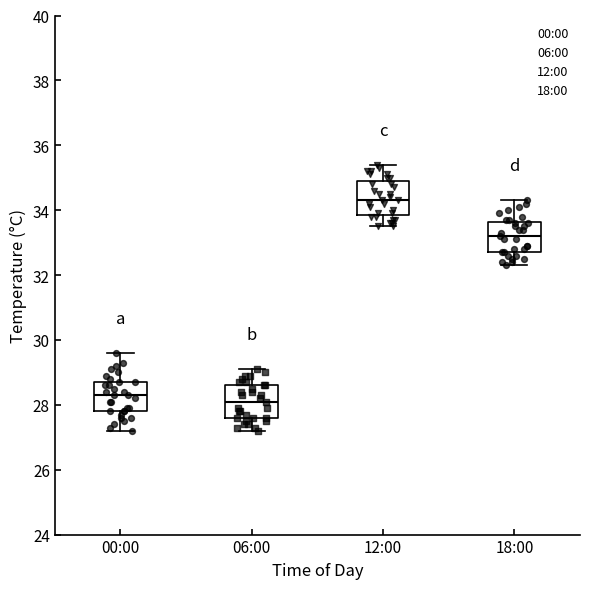

Reading left to right, read every box against the y-axis: the position of its median line, the range the box covers, and the ends of its whiskers. The values are not printed on the chart, so give them approximately, as read against the axis.

00:00: median 28.4, box 27.8 to 28.8, whiskers 27.2 to 29.6
06:00: median 28.2, box 27.6 to 28.6, whiskers 27.2 to 29.2
12:00: median 34.4, box 33.8 to 35.0, whiskers 33.6 to 35.4
18:00: median 33.2, box 32.8 to 33.6, whiskers 32.4 to 34.4